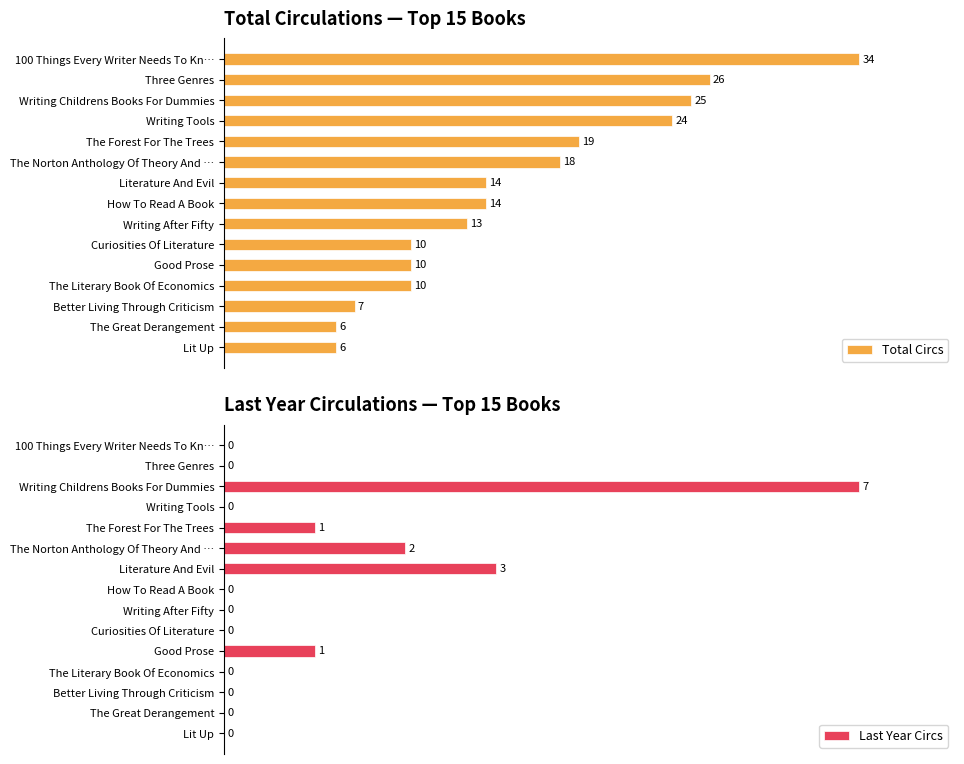

What is the average value of the Last Year Circs series?

13.3